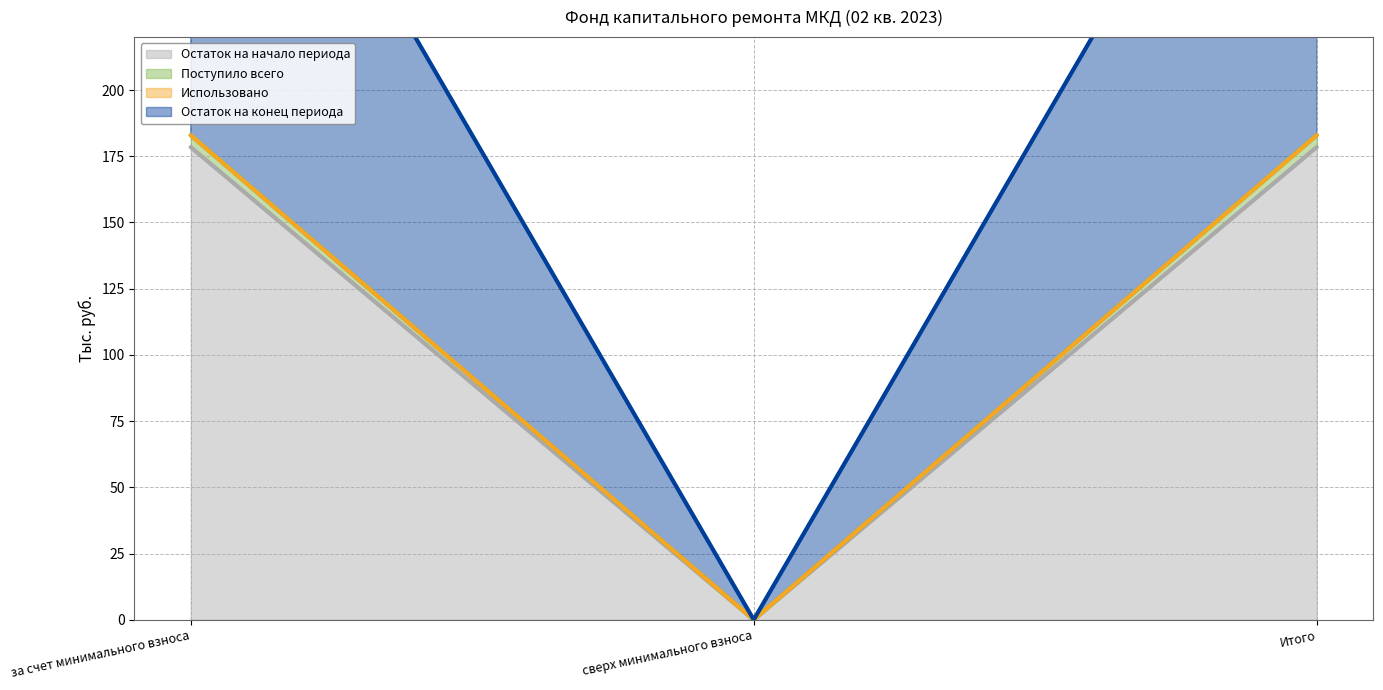

The Поступило всего series shows 183.0 at Итого. True or false?

True